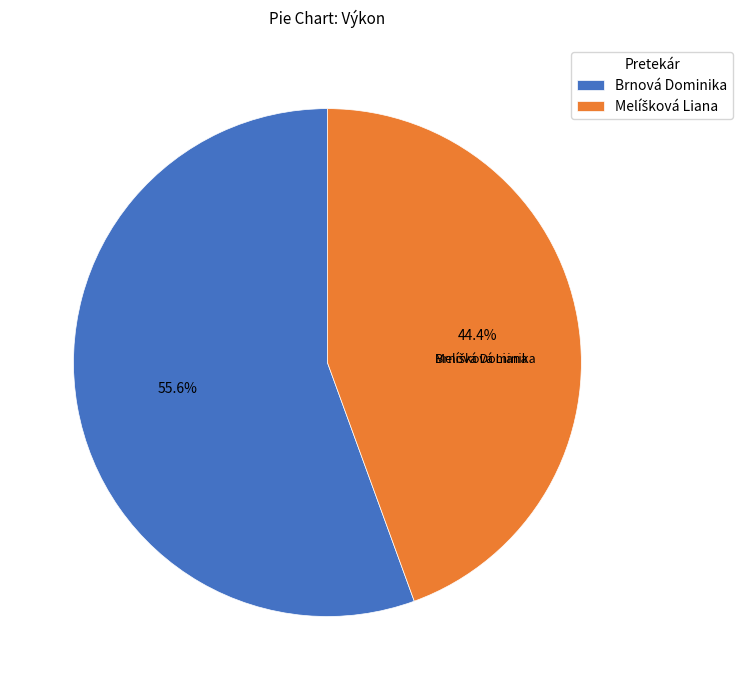

What portion of the pie excludes Brnová Dominika?

44.4%